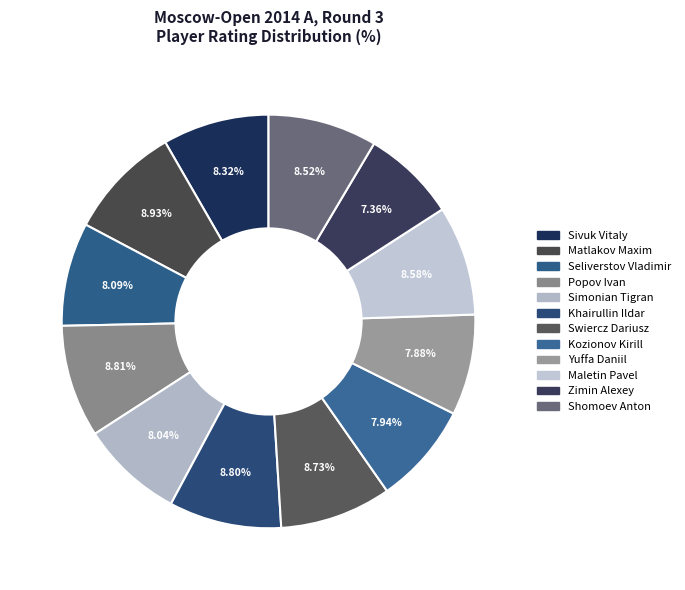

To the nearest percent, what percentage of the pie is Zimin Alexey?

7%